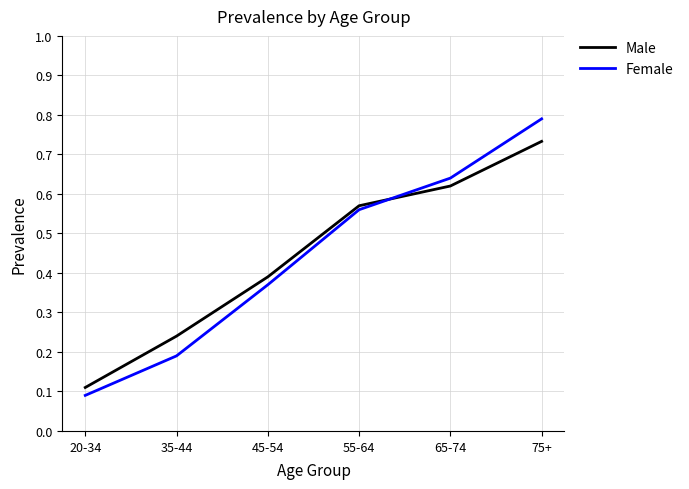

What position from the left is 20-34?

1